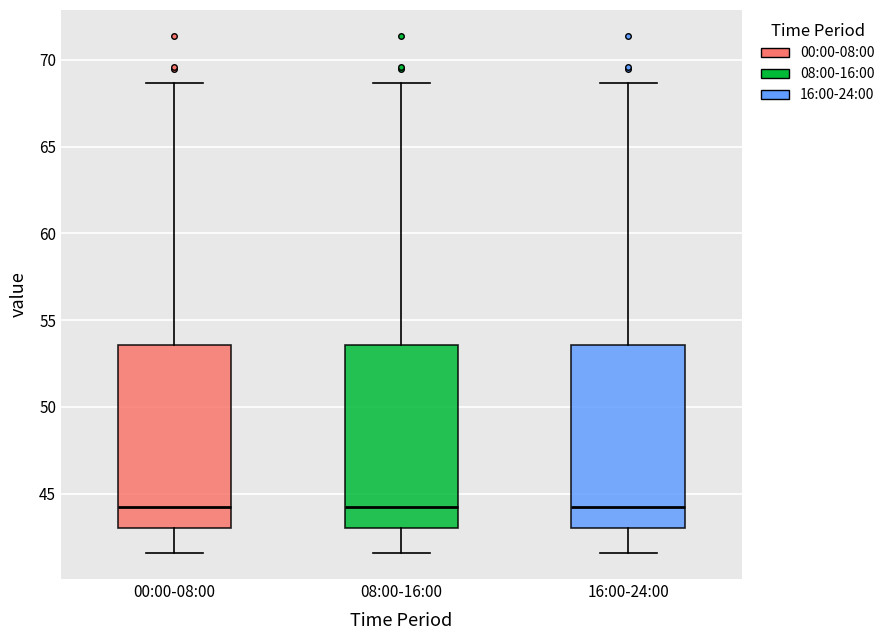

Reading left to right, read every box against the y-axis: the position of its median line, the range the box covers, and the ends of its whiskers. The values are not printed on the chart, so give them approximately, as read against the axis.

00:00-08:00: median 44.0, box 43.0 to 53.5, whiskers 41.5 to 68.5
08:00-16:00: median 44.0, box 43.0 to 53.5, whiskers 41.5 to 68.5
16:00-24:00: median 44.0, box 43.0 to 53.5, whiskers 41.5 to 68.5